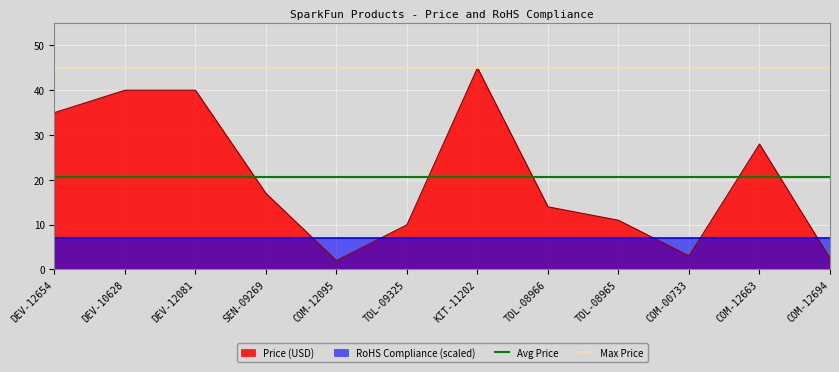

Is it true that Price (USD) equals 21.5 at TOL-08966?

False